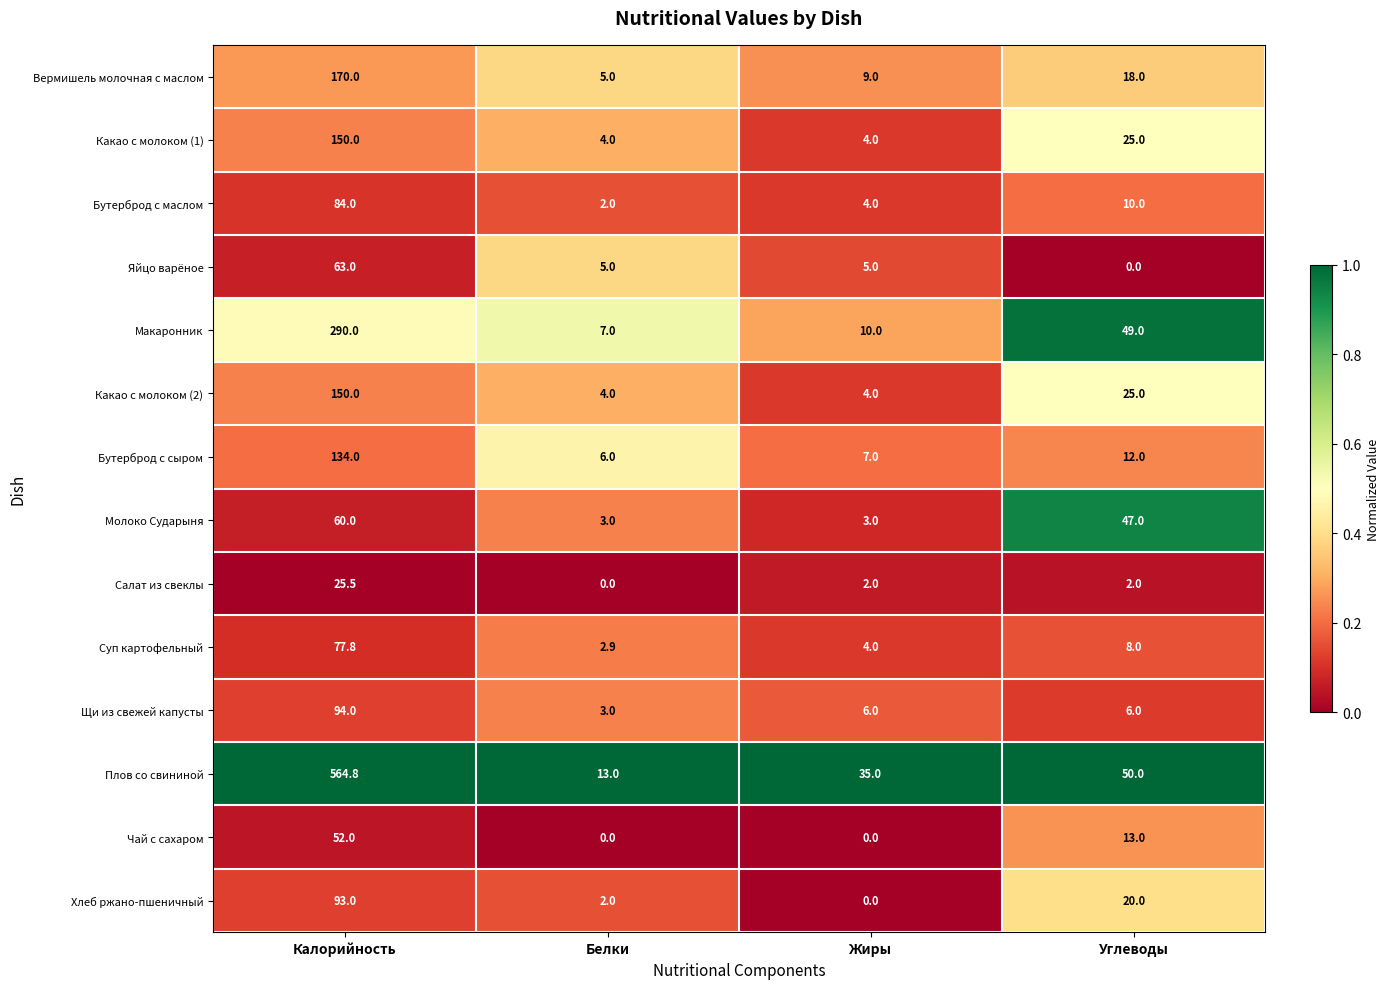

How many categories are shown in the chart?

4